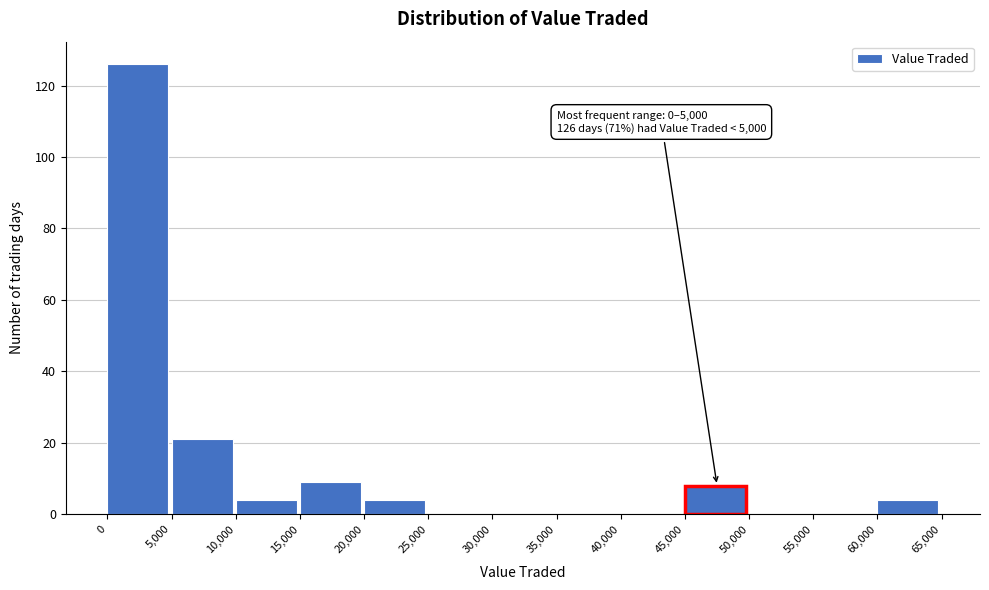

Which range on the x-axis has the tallest bar?

0 to 5,000